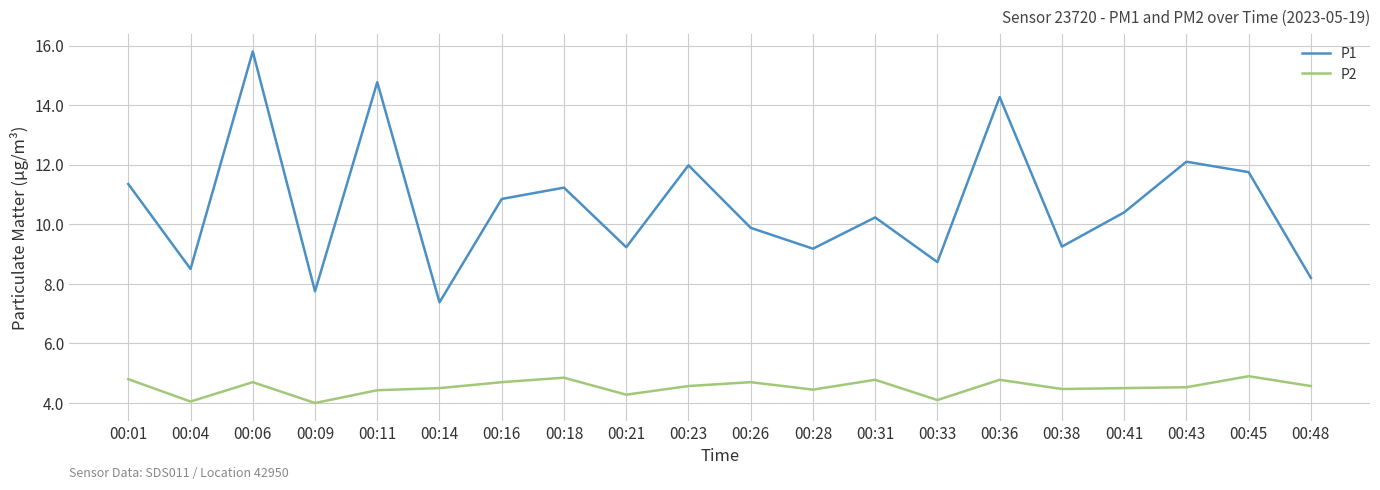

What is the sum of the P1 values at 00:18 and 00:14?

18.6